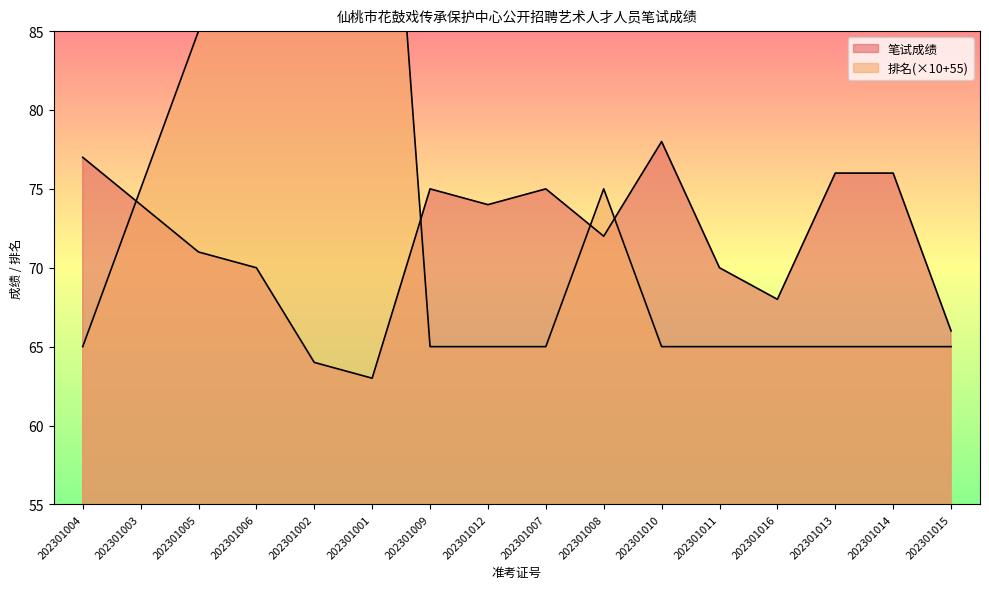

What is the greatest value displayed?

115